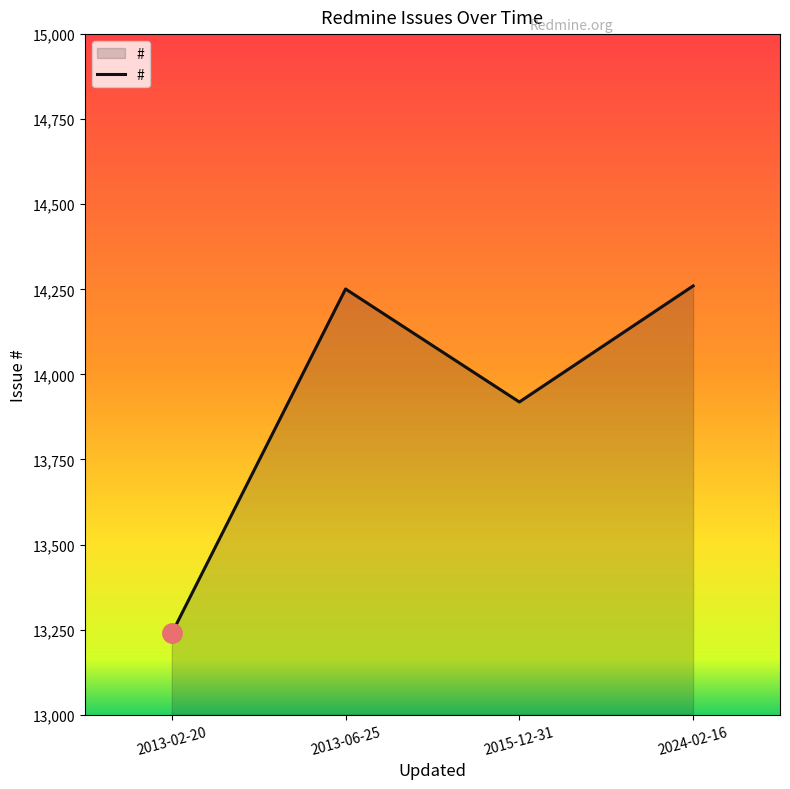

True or false: the data has more than 2 interior local peaks.

False